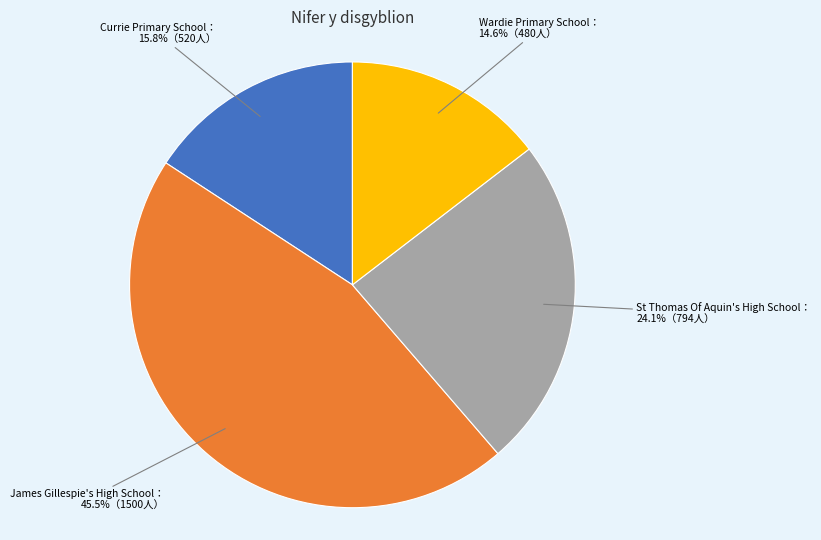

Does any single category account for the majority?

No